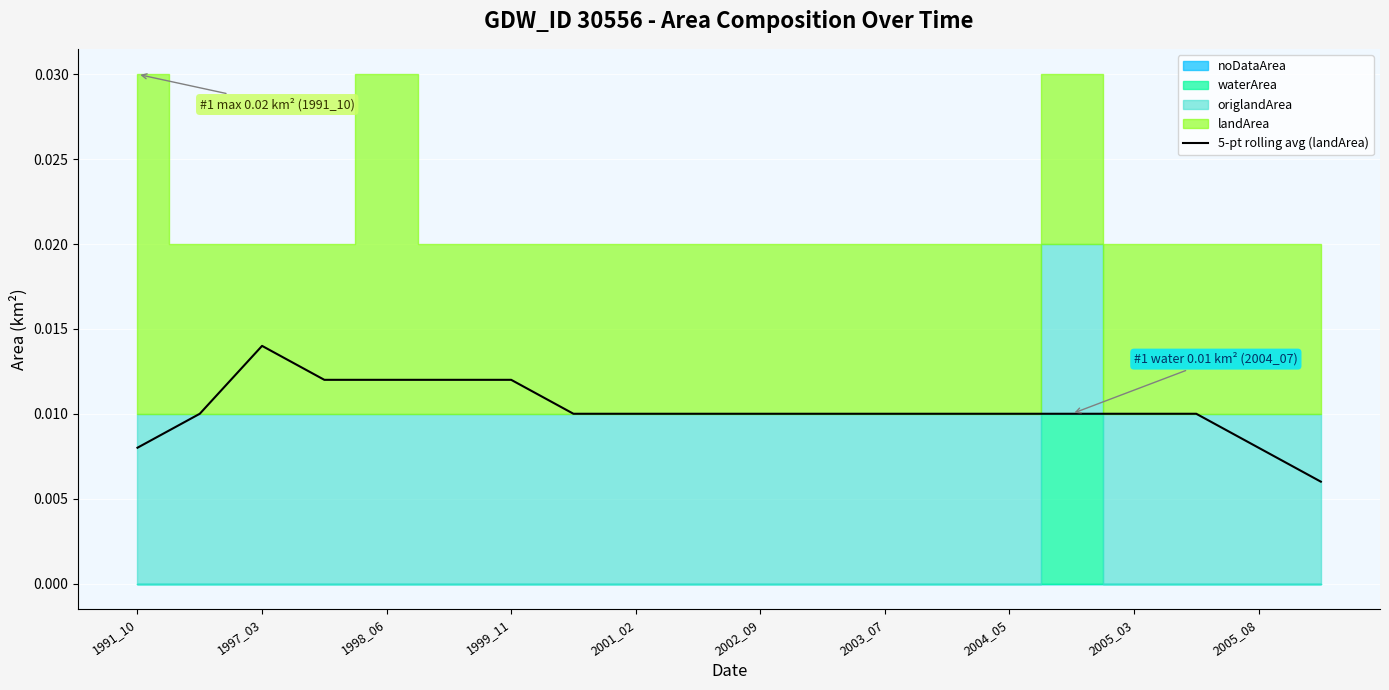

Which category has the highest value in the 5-pt rolling avg (landArea) series?

1997_03